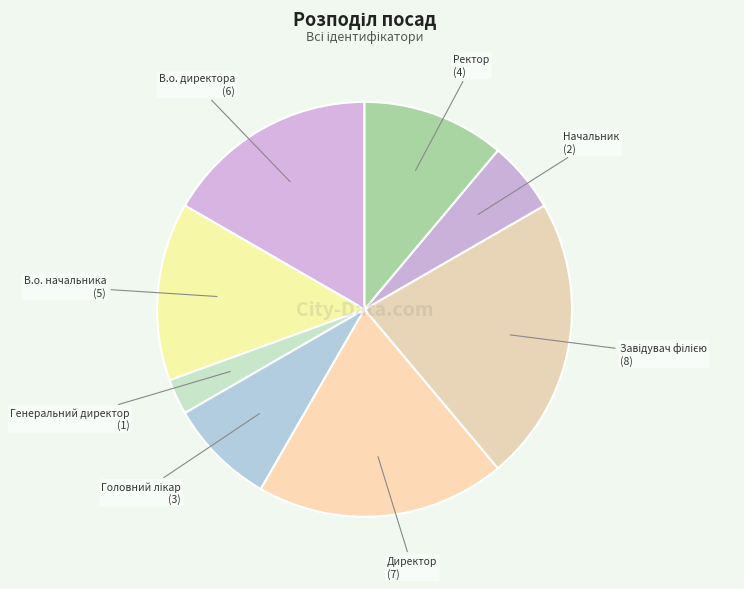

Between В.о. директора and Директор, which is larger?

Директор